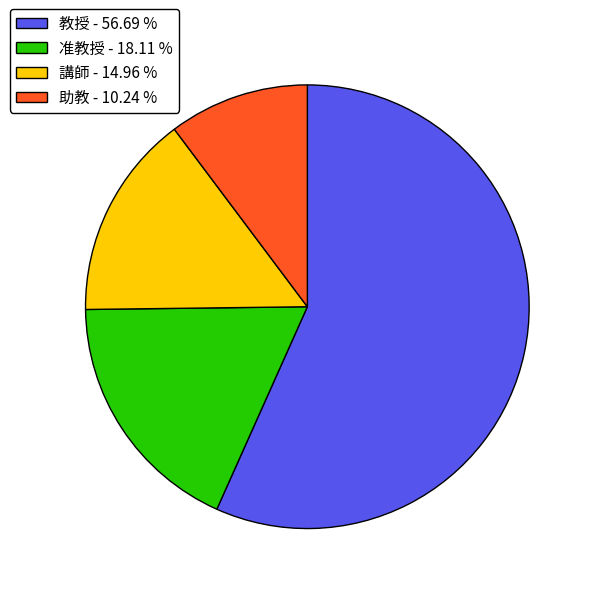

The 准教授 slice represents 18% of the pie. True or false?

True